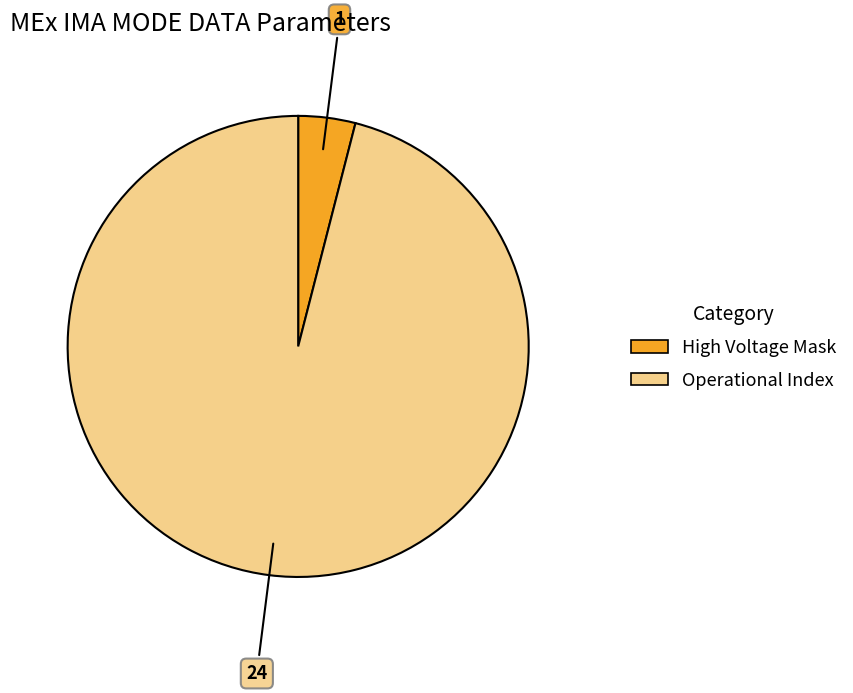

Is there any slice that represents more than half of the pie?

Yes